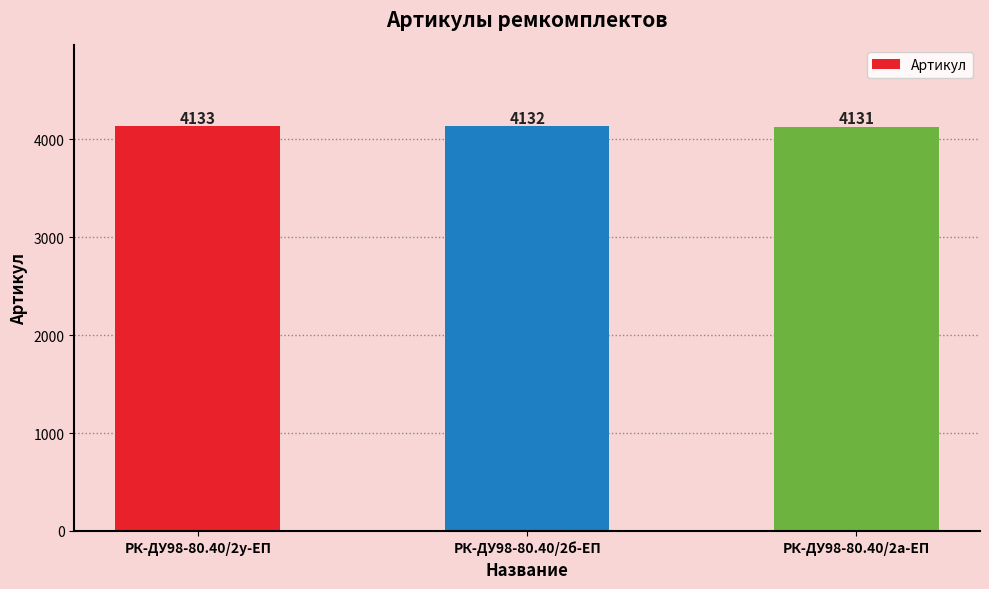

At which category does the chart reach its minimum across all series?

РК-ДУ98-80.40/2а-ЕП